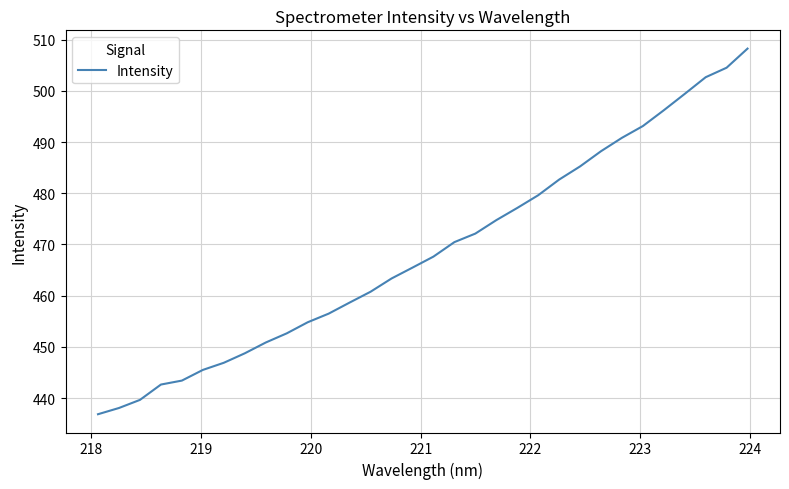

Reading left to right, list all the values displayed in this chart.

436.8	438.1	439.6	442.6	443.4	445.5	446.9	448.7	450.8	452.6	454.8	456.5	458.6	460.8	463.4	465.5	467.6	470.5	472.1	474.7	477.1	479.6	482.7	485.2	488.2	490.8	493.1	496.2	499.4	502.7	504.5	508.2